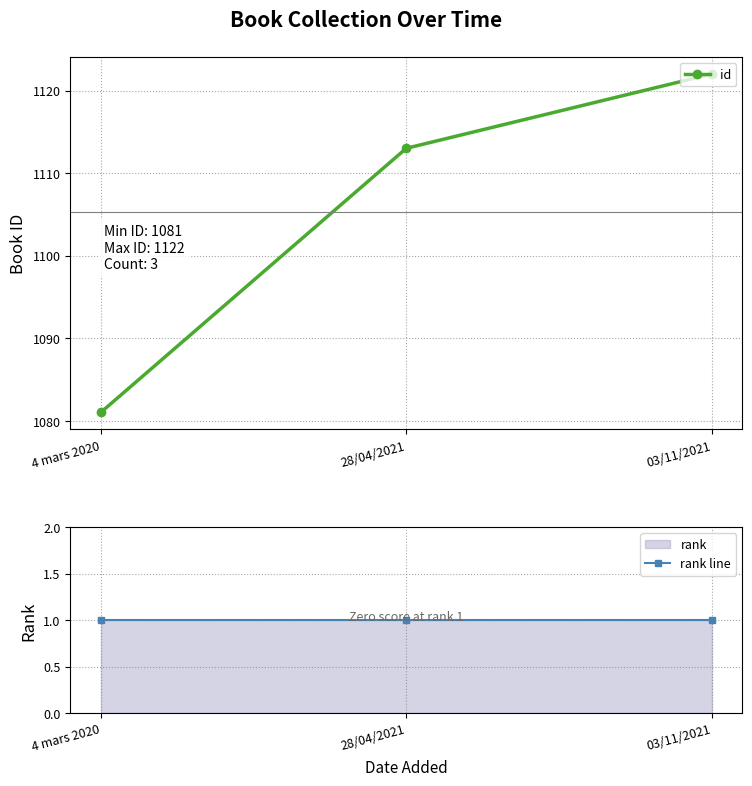

List the series in order of their peak value, lowest first.

rank line, id